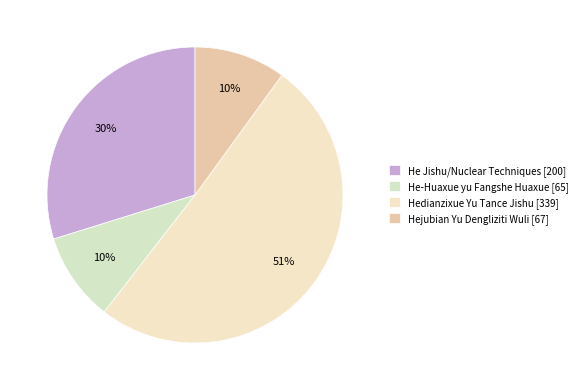

Rank the categories by value from highest to lowest.

Hedianzixue Yu Tance Jishu, He Jishu/Nuclear Techniques, Hejubian Yu Dengliziti Wuli, He-Huaxue yu Fangshe Huaxue